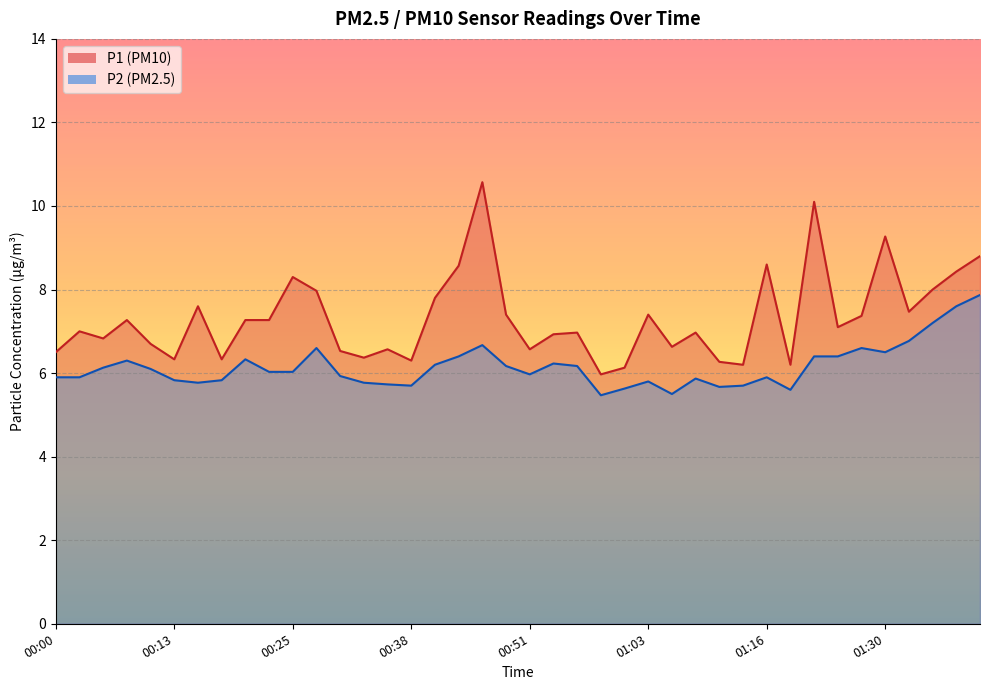

Reading left to right, extract all data points from this chart.

P1: 6.5	7.0	6.8	7.3	6.7	6.3	7.6	6.3	7.3	7.3	8.3	8.0	6.5	6.4	6.6	6.3	7.8	8.6	10.6	7.4	6.6	6.9	7.0	6.0	6.1	7.4	6.6	7.0	6.3	6.2	8.6	6.2	10.1	7.1	7.4	9.3	7.5	8.0	8.4	8.8
P2: 5.9	5.9	6.1	6.3	6.1	5.8	5.8	5.8	6.3	6.0	6.0	6.6	5.9	5.8	5.7	5.7	6.2	6.4	6.7	6.2	6.0	6.2	6.2	5.5	5.6	5.8	5.5	5.9	5.7	5.7	5.9	5.6	6.4	6.4	6.6	6.5	6.8	7.2	7.6	7.9